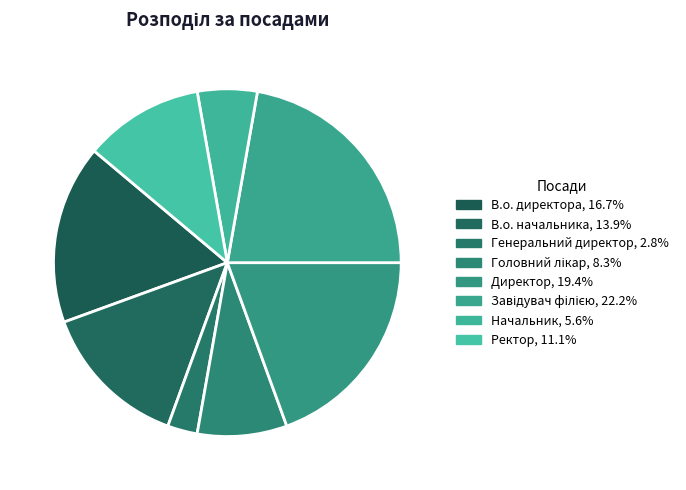

To the nearest percent, what percentage of the pie is В.о. начальника?

14%